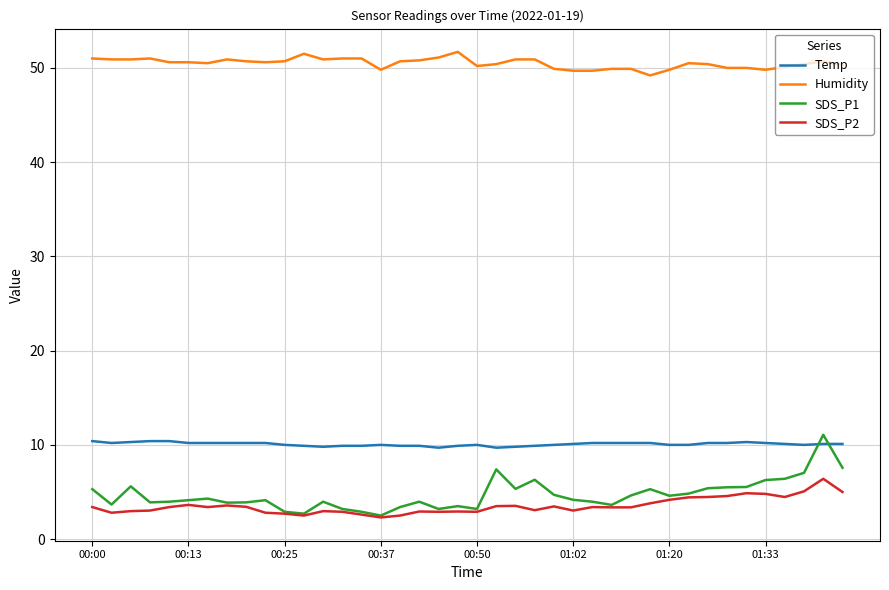

What is the greatest value displayed?

51.7